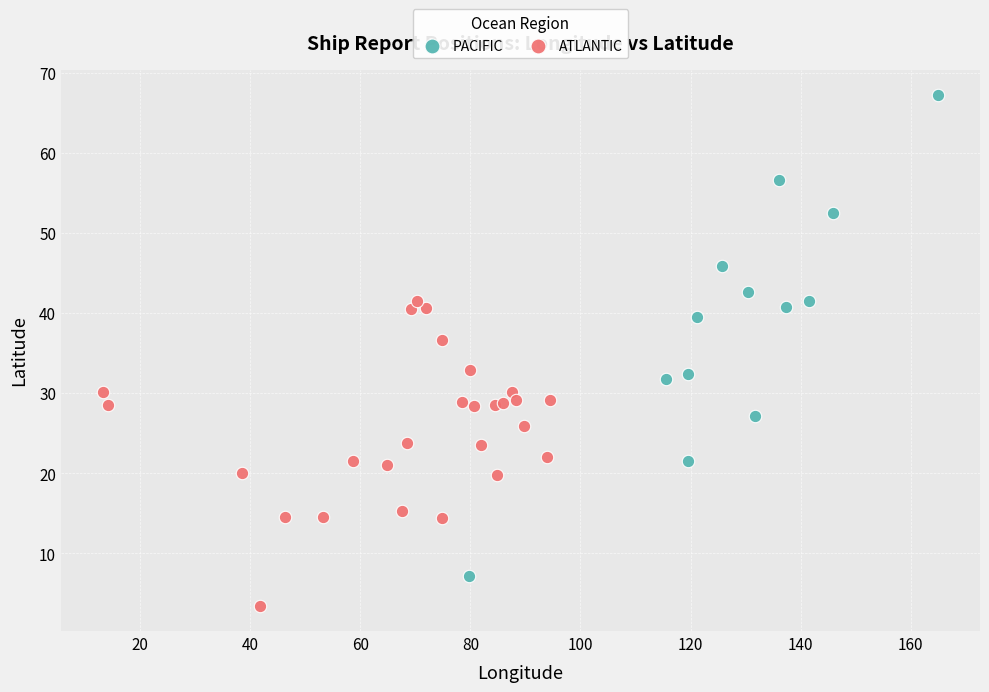

Which series has the widest spread of Y values?

PACIFIC